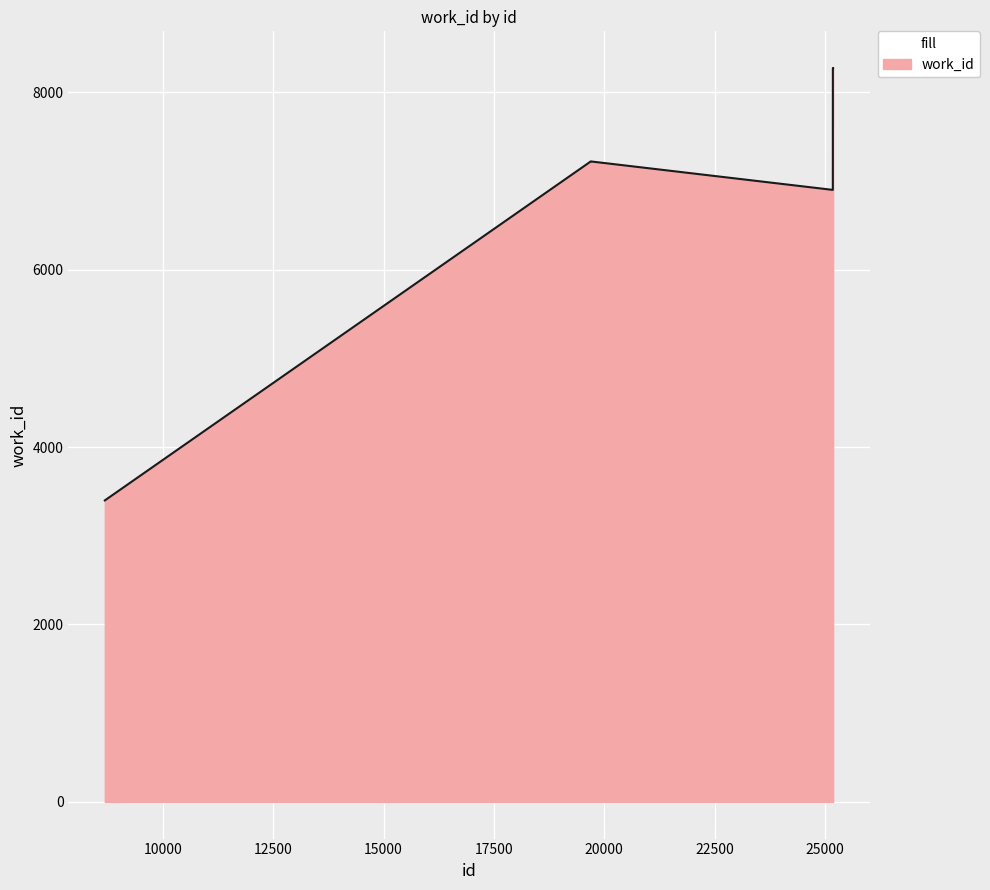

What is the smallest value displayed?

3399